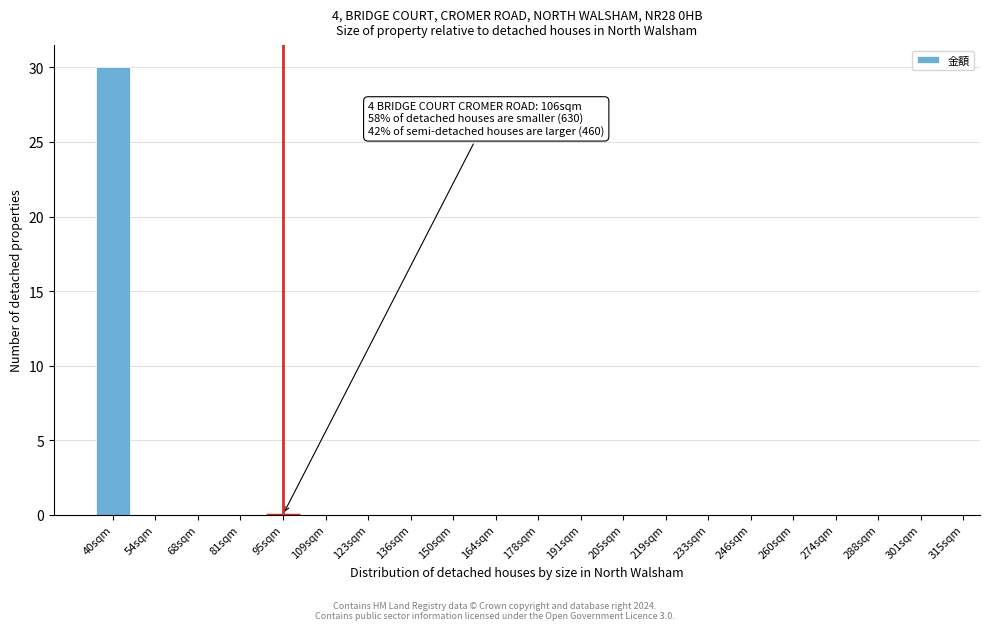

Reading left to right, transcribe all the data shown in this chart.

40sqm=30	54sqm=0	68sqm=0	81sqm=0	95sqm=0	109sqm=0	123sqm=0	136sqm=0	150sqm=0	164sqm=0	178sqm=0	191sqm=0	205sqm=0	219sqm=0	233sqm=0	246sqm=0	260sqm=0	274sqm=0	288sqm=0	301sqm=0